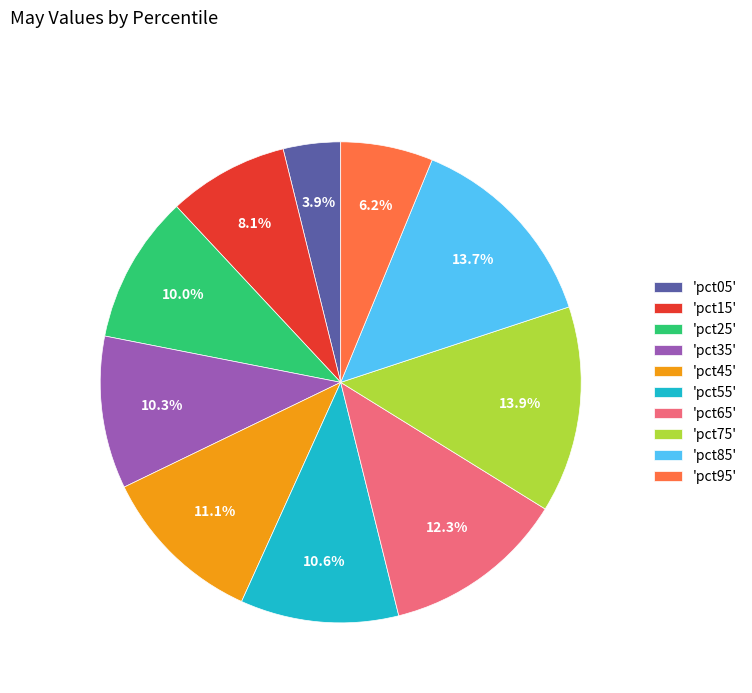

Approximately how many times larger is the value at 'pct85' compared to 'pct45'?

1.2